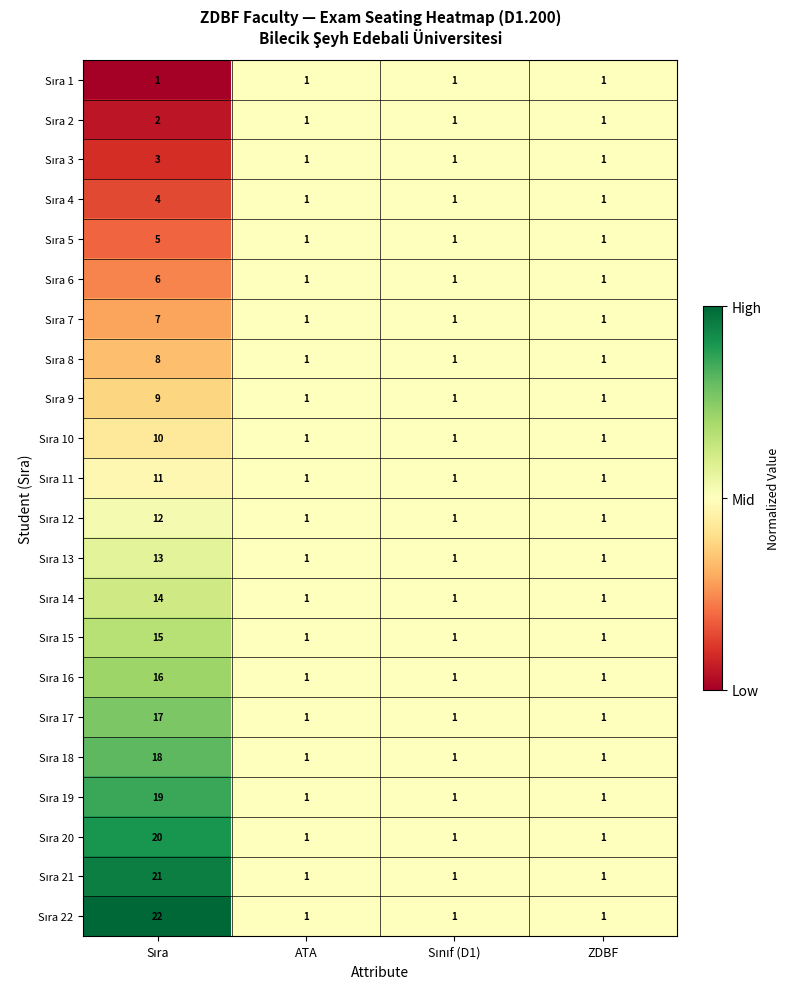

What is the total value across all series at ATA?

22